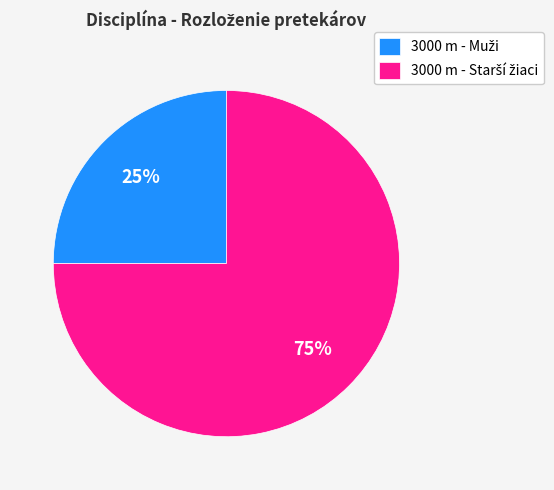

How many slices are in this pie chart?

2